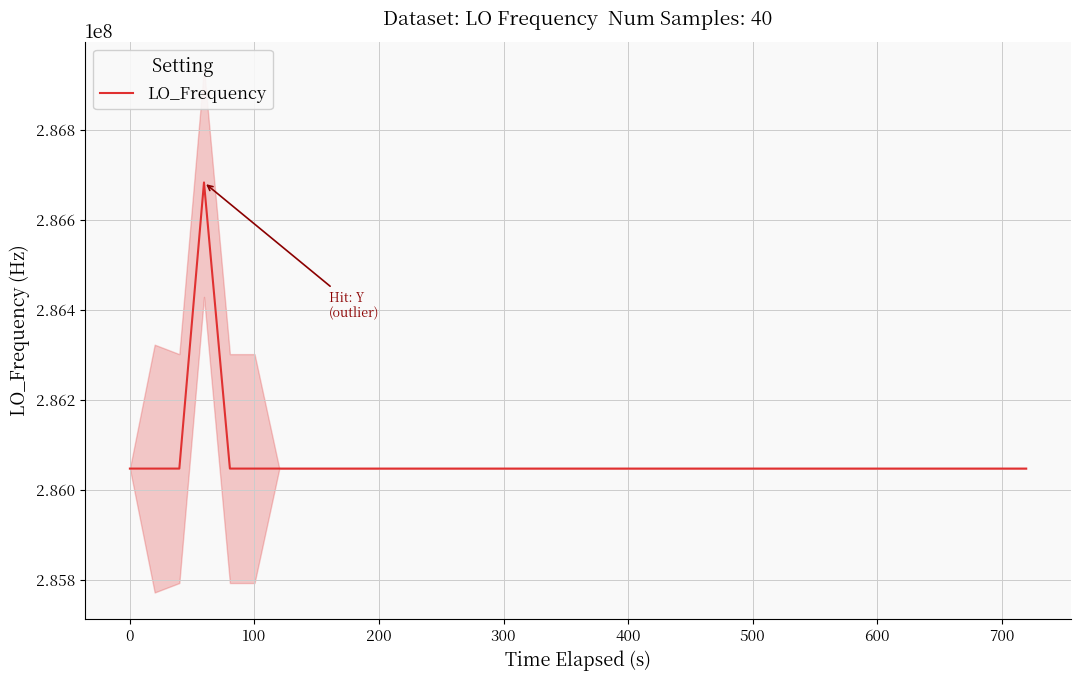

What is the highest value of the LO_Frequency series?

286682706.6